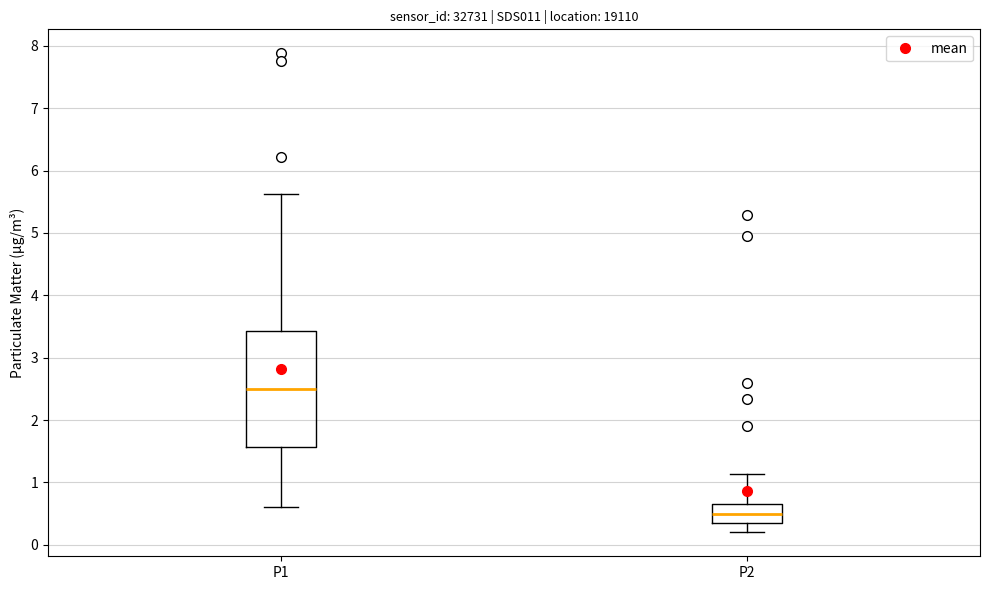

Where does the lower whisker of the box for P1 end on the y-axis? The values are not printed on the chart, so give them approximately, as read against the axis.

0.6